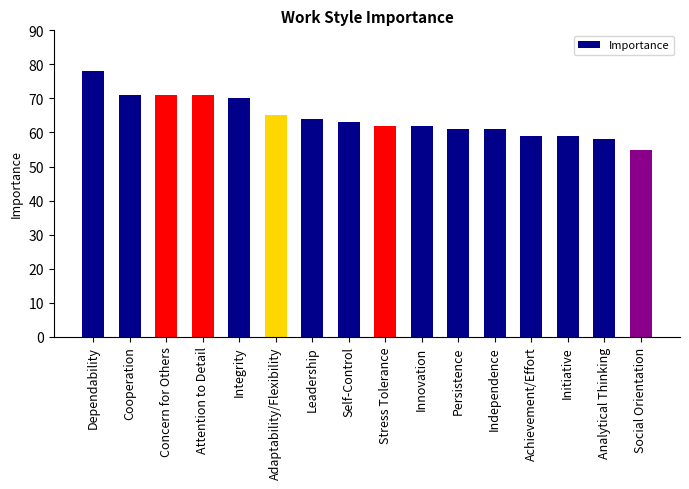

The chart shows a value of 19 at Initiative. True or false?

False